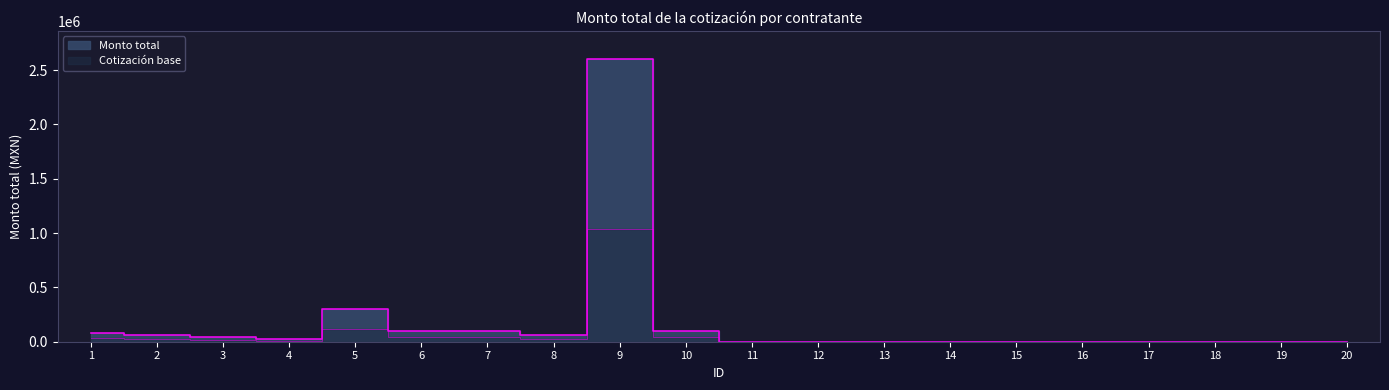

Reading left to right, what are all the values shown in this chart?

1=78474.0	2=61091.6	3=46343.4	4=23118.8	5=300000.0	6=100000.0	7=100000.0	8=62640.0	9=2601251.3	10=100000.0	11=0.0	12=0.0	13=0.0	14=0.0	15=0.0	16=0.0	17=0.0	18=0.0	19=0.0	20=0.0